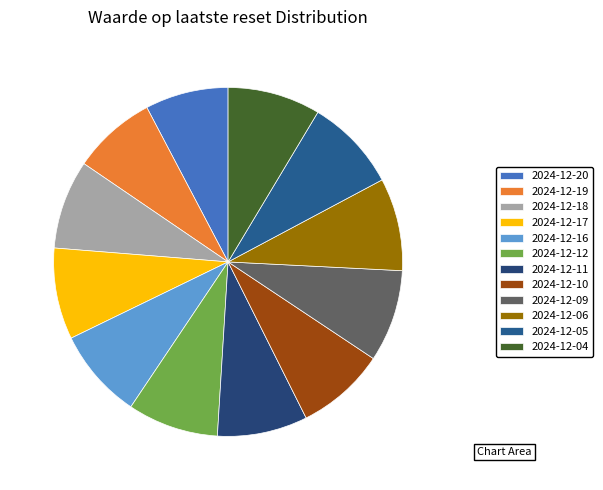

Does 2024-12-06 represent more than half of the total?

No